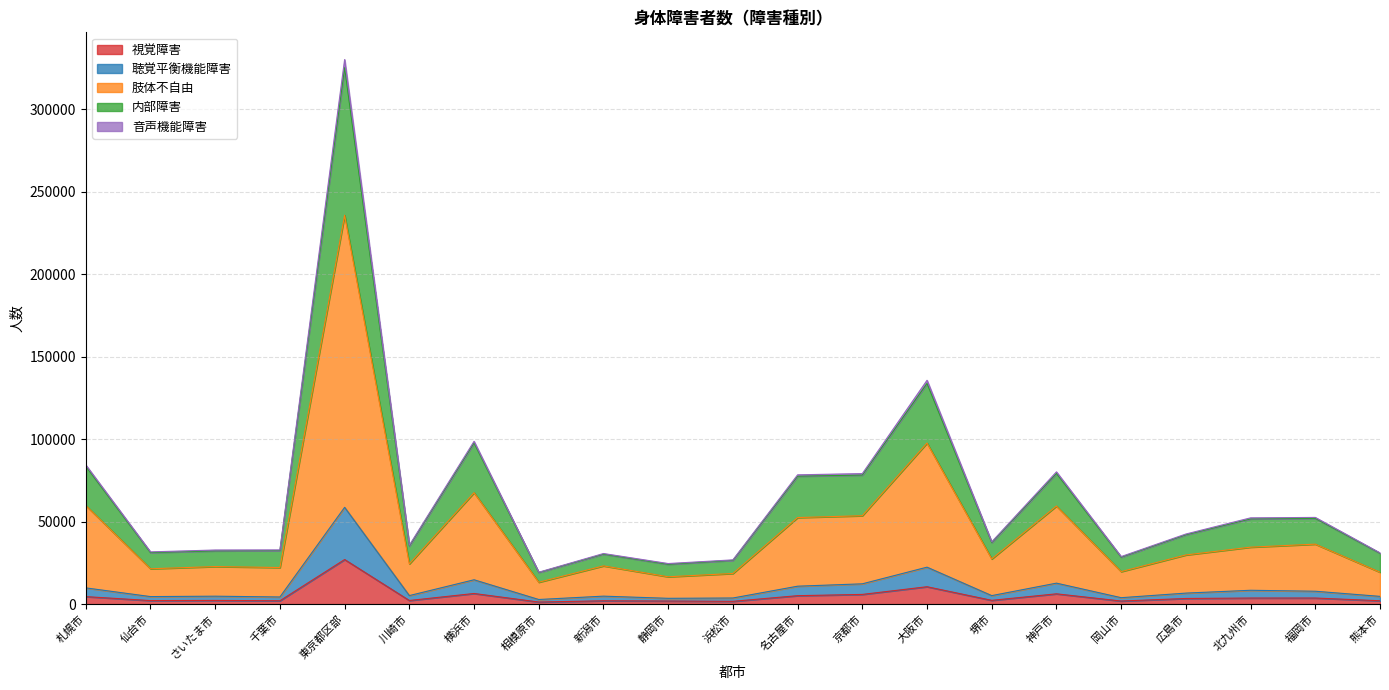

What is the highest value of the 視覚障害 series?

27023